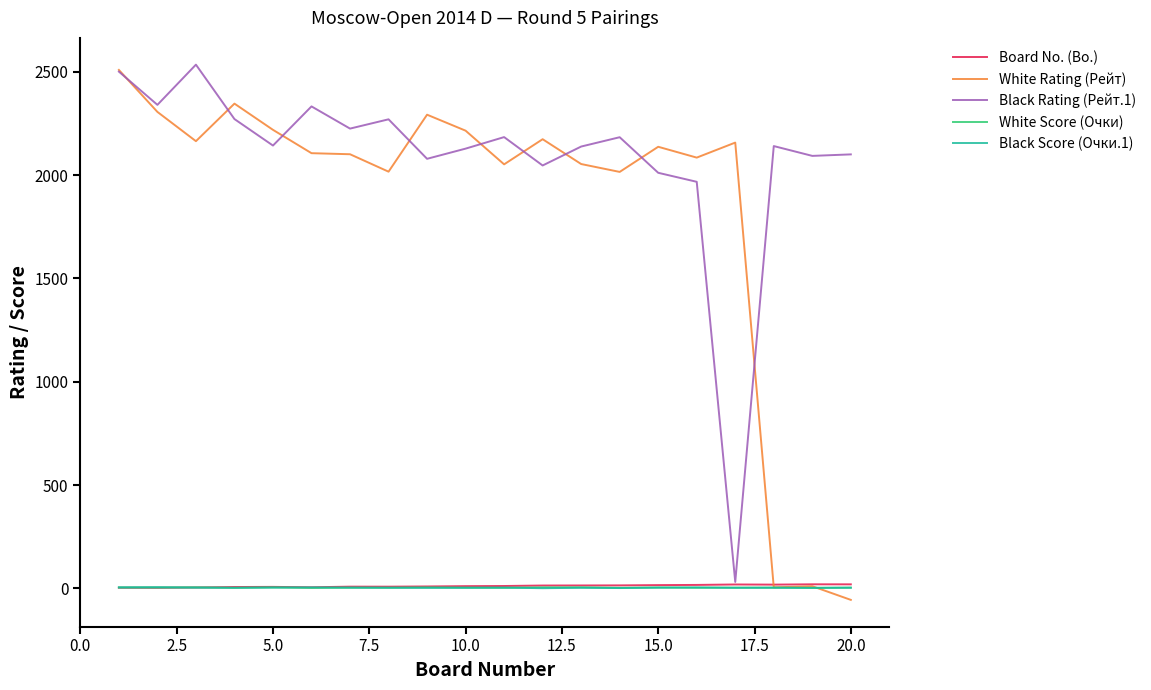

Which series has the widest spread of values?

White Rating (Рейт)